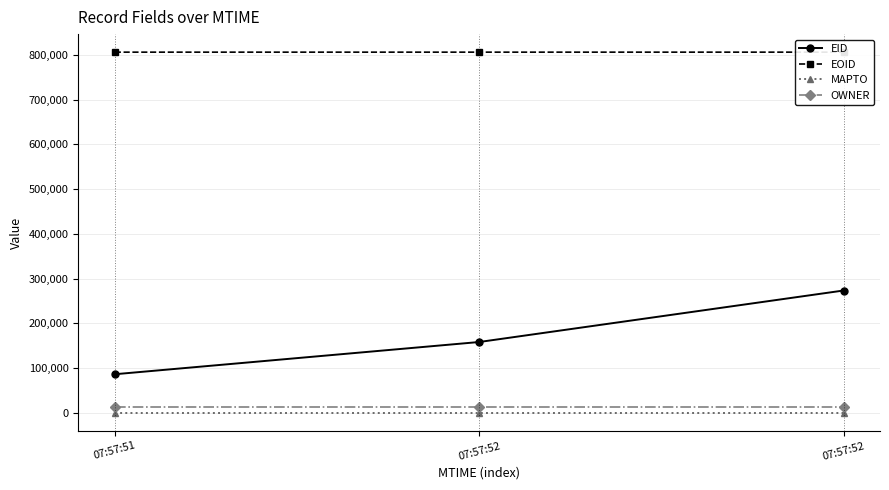

What is the spread (max minus min) of values at 07:57:52?

806150